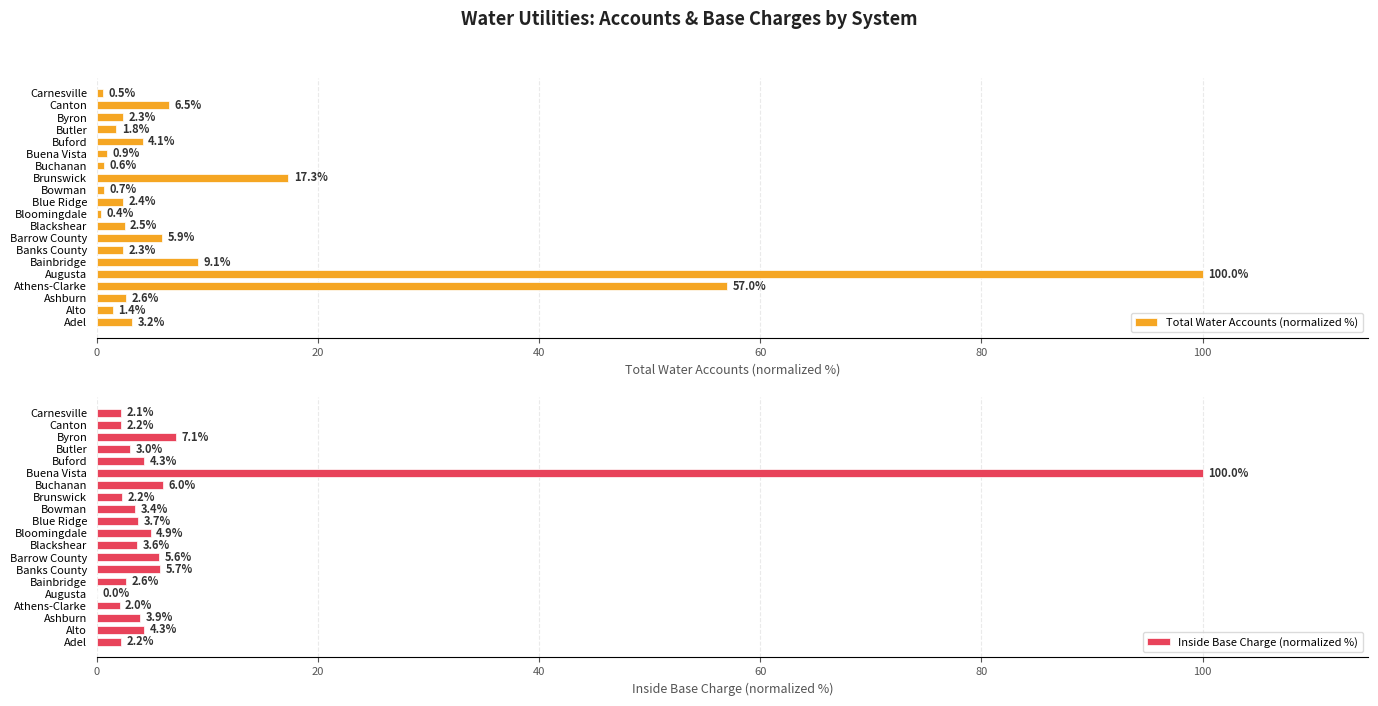

Which series has the largest total across all categories?

Total Water Accounts (normalized %)